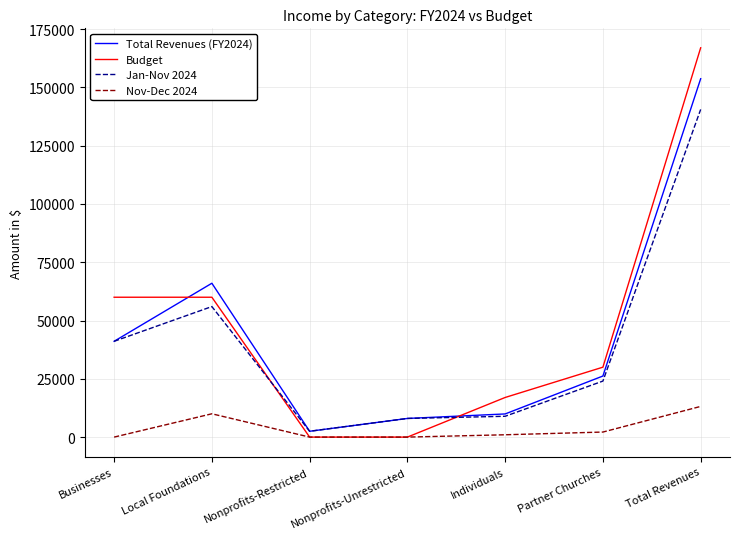

At which category is the sum across all series the highest?

Total Revenues